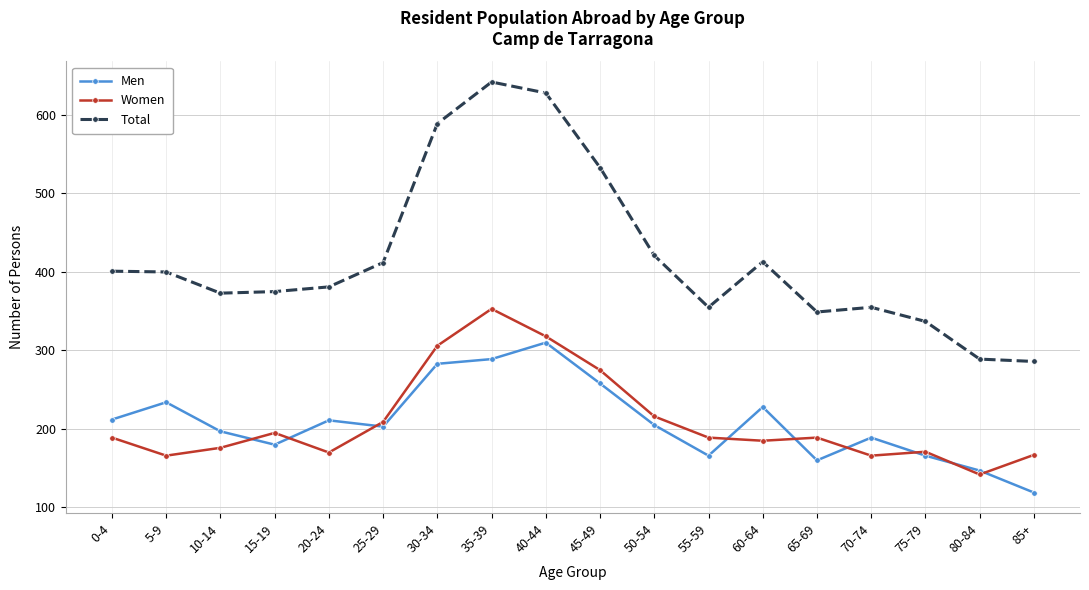

What is the total value across all series at 55-59?

710